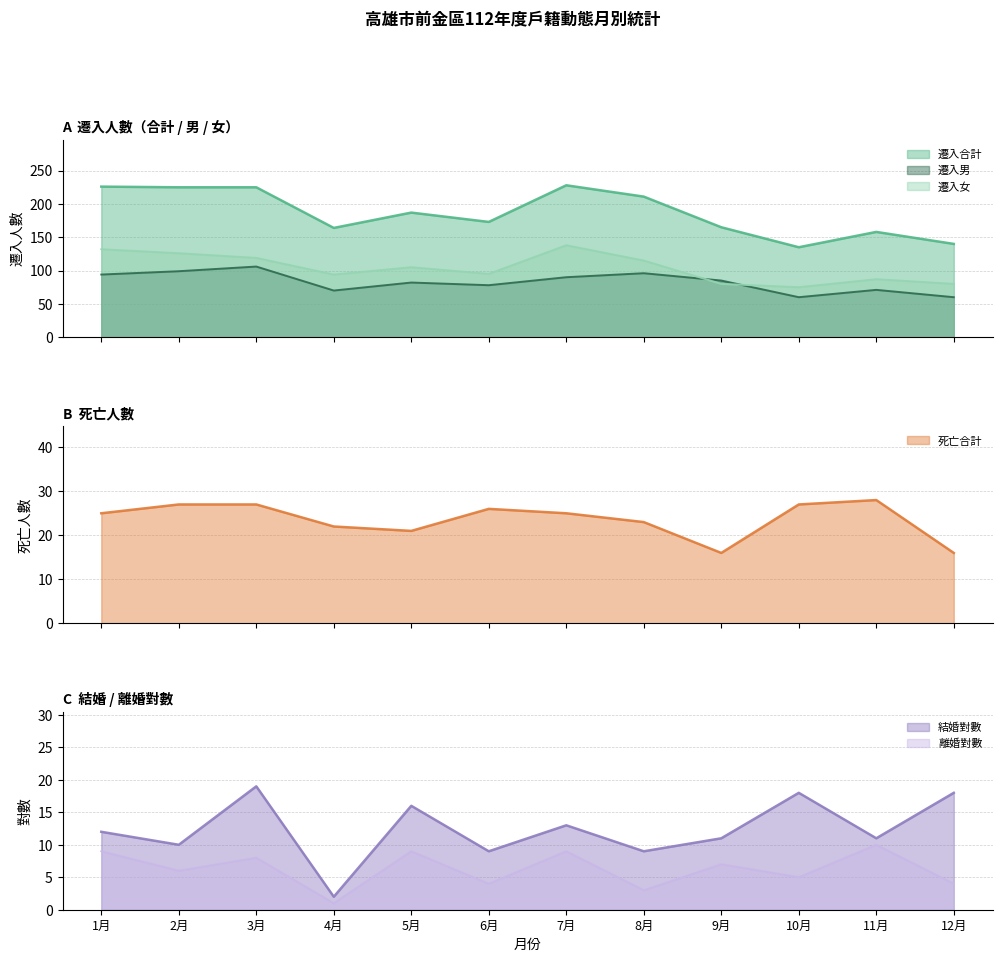

True or false: 離婚對數 and 遷入合計 cross at least once.

False